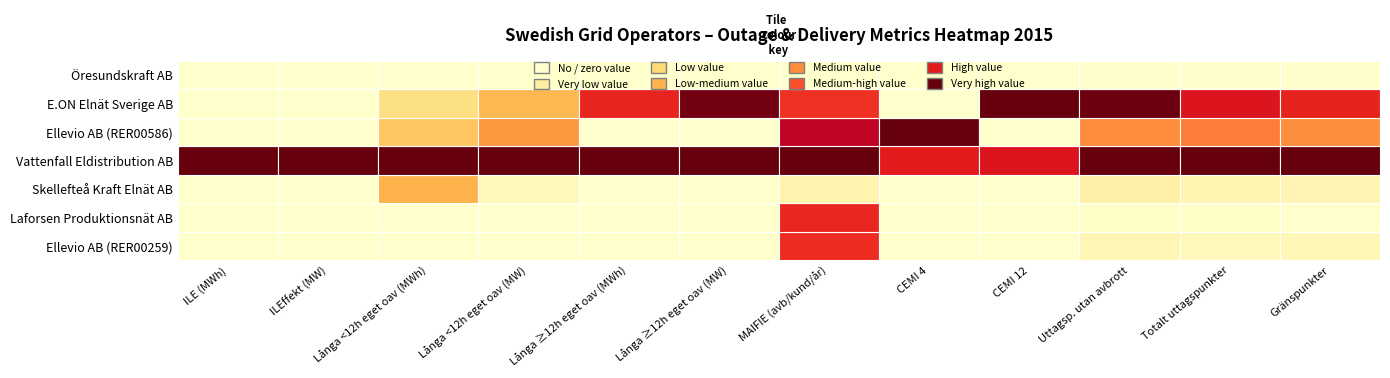

Which series has the largest total across all categories?

Vattenfall Eldistribution AB